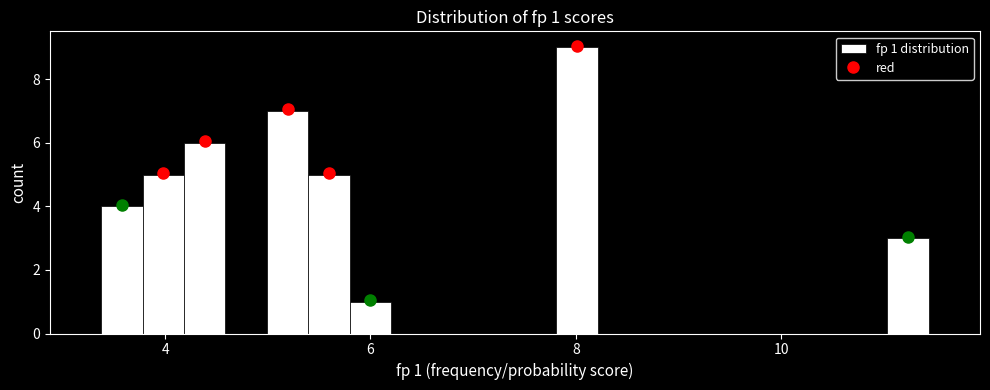

Read against the x-axis, roughly where is the centre of the tallest bar?

8.0